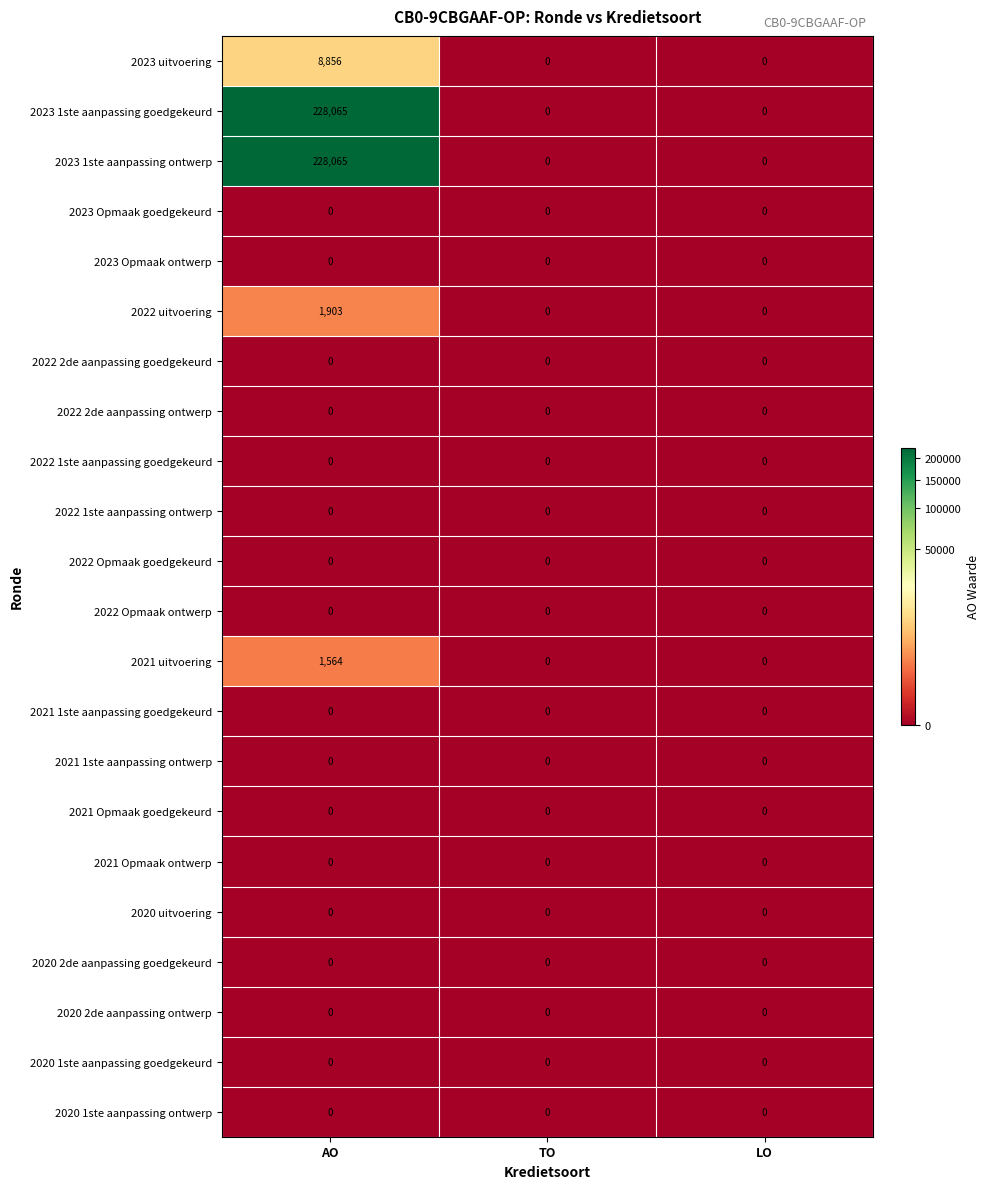

The 2023 uitvoering series shows 5209 at LO. True or false?

False